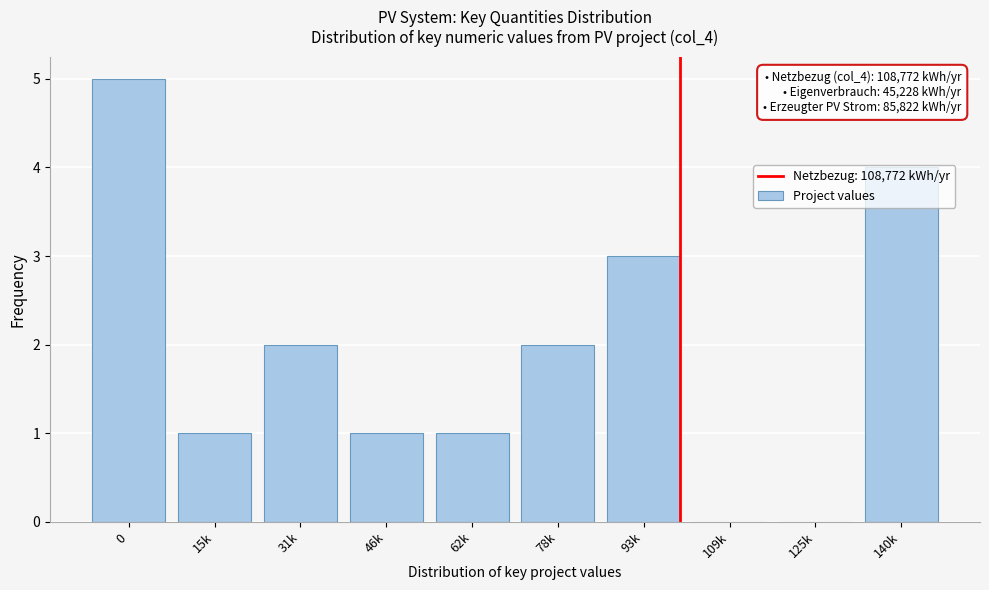

What is the maximum value shown in the chart?

5